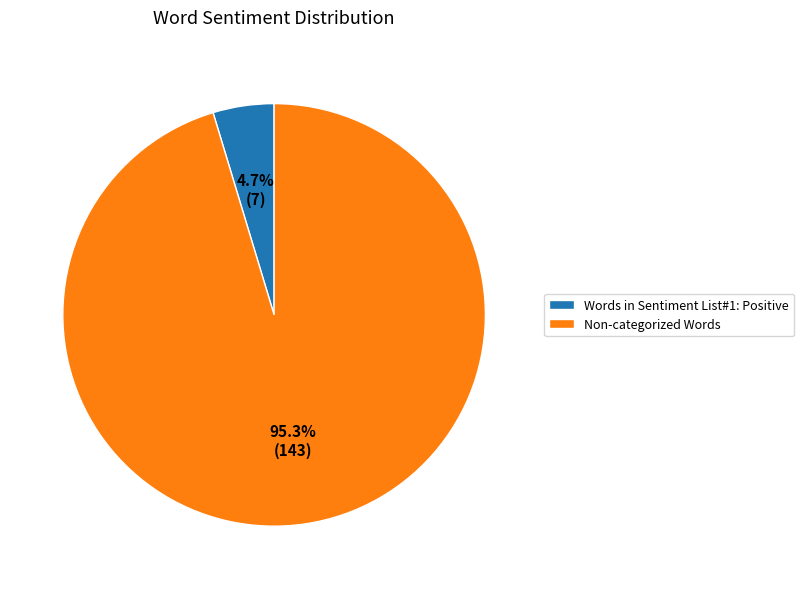

Which has a higher value, Non-categorized Words or Words in Sentiment List#1: Positive?

Non-categorized Words